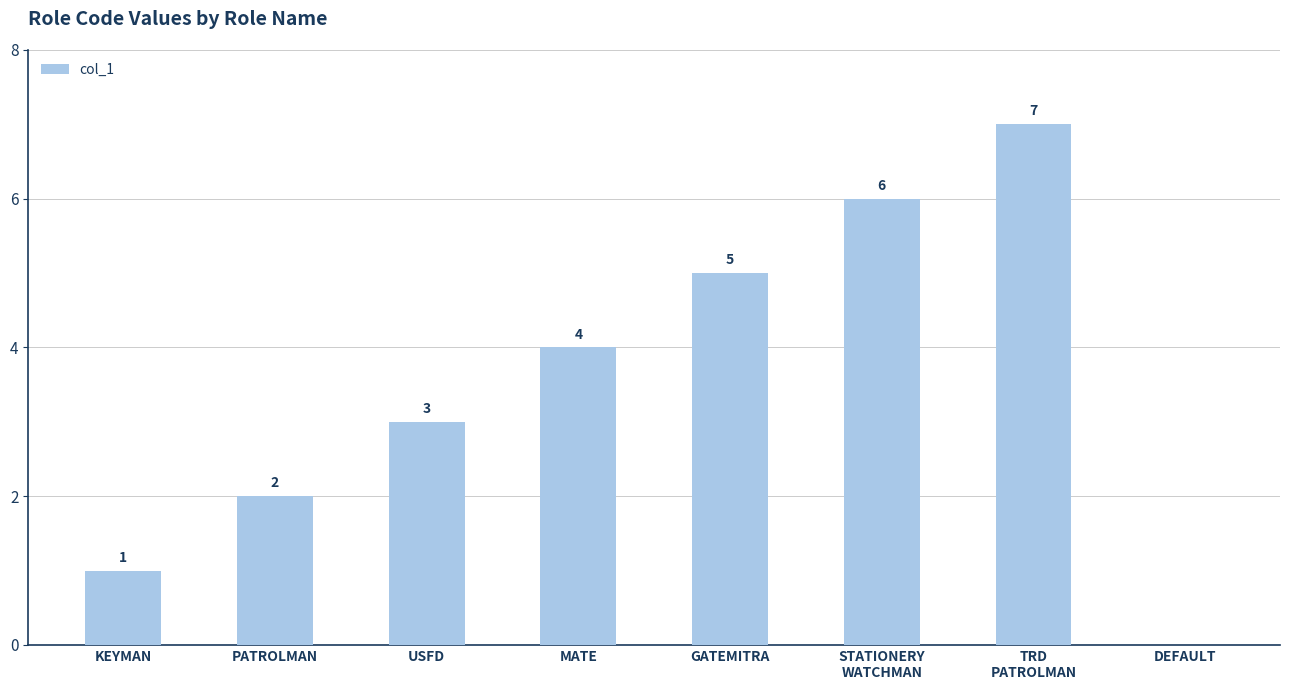

What is the sum of all values?

28